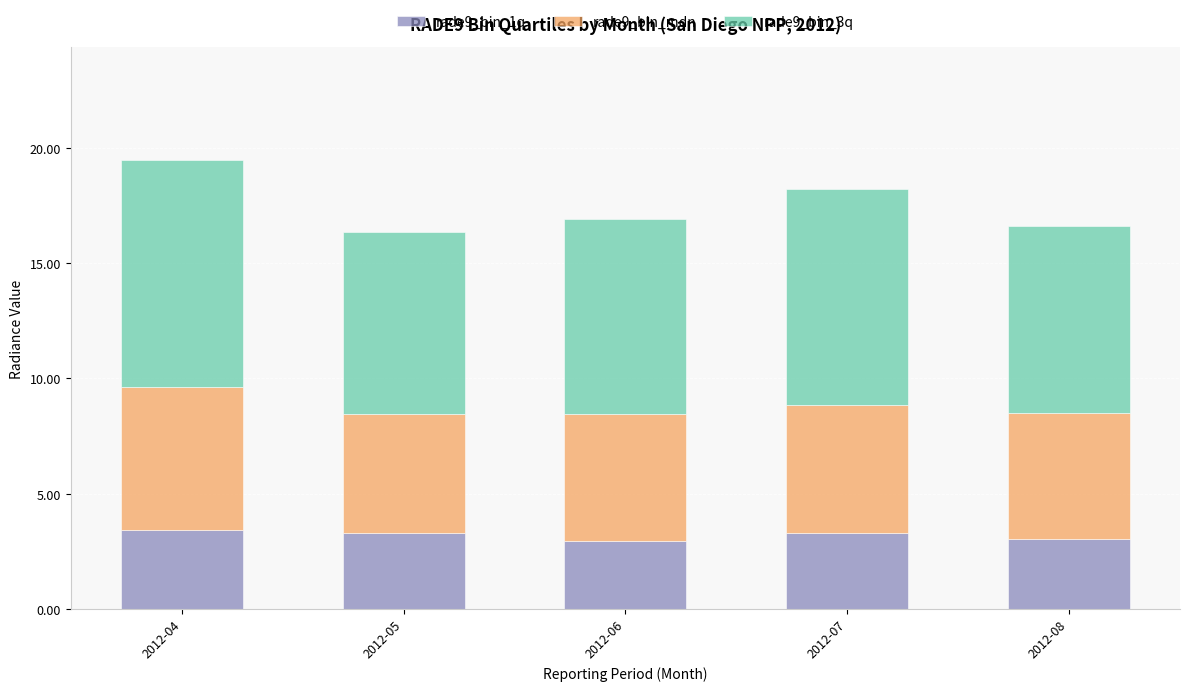

What is the difference between the rade9_bin_1q values at 2012-07 and 2012-08?

0.3